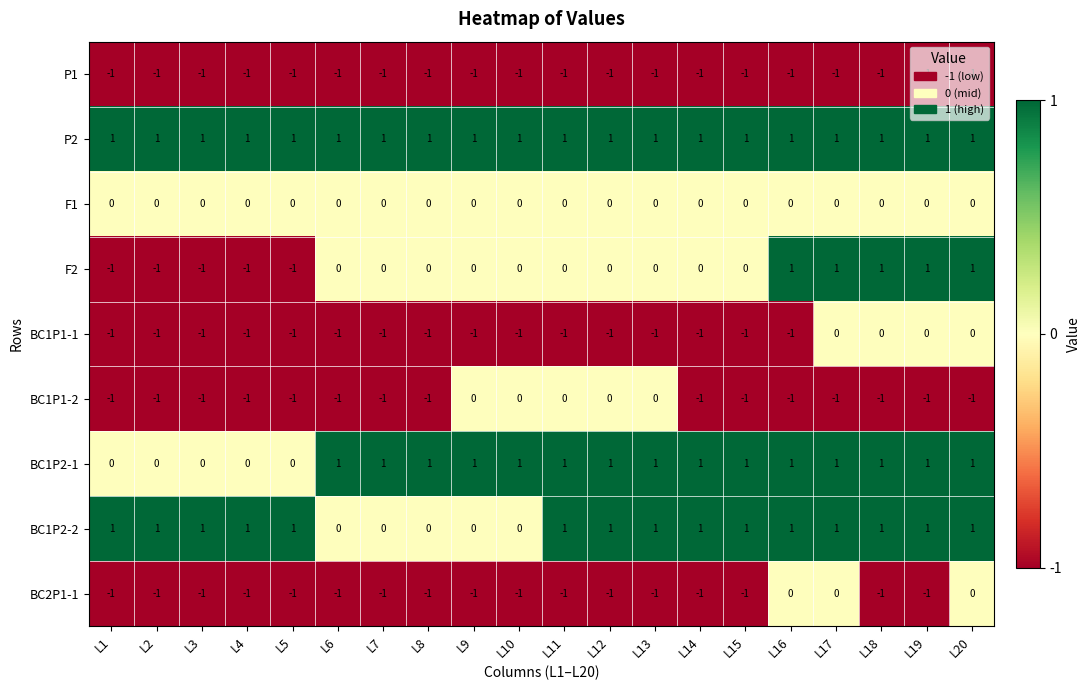

True or false: F2 has a value of 0 at L14.

True